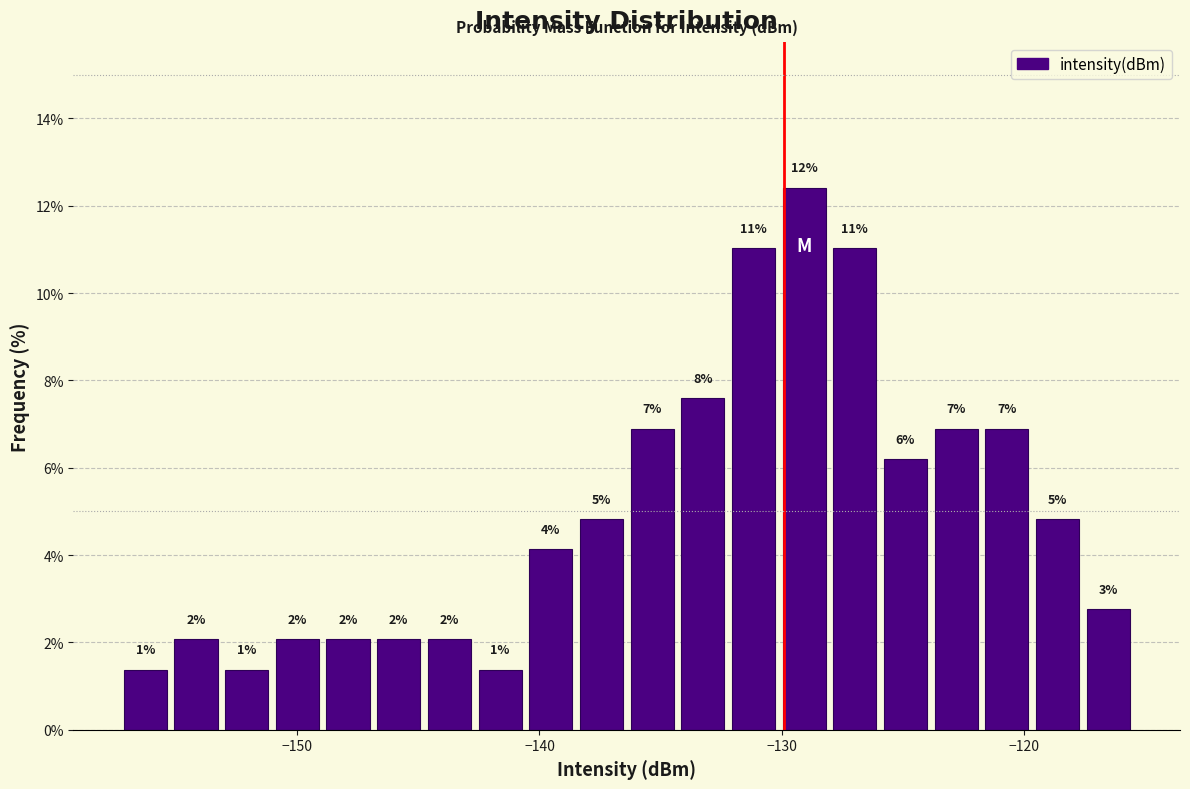

Around what value on the x-axis is the tallest bar? Give the approximate position of its centre, as read against the axis.

-129